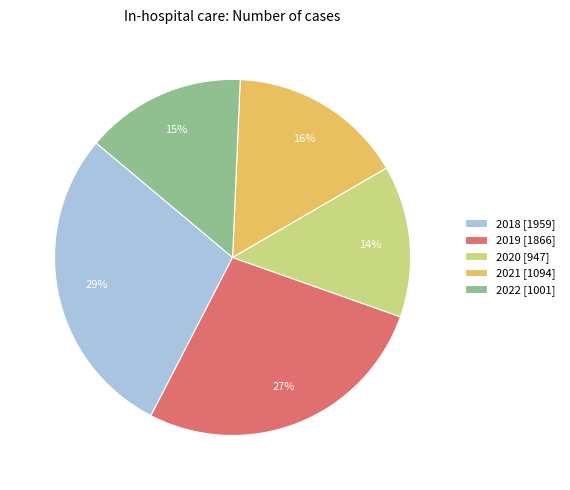

To the nearest percent, what percentage of the pie is 2022?

15%